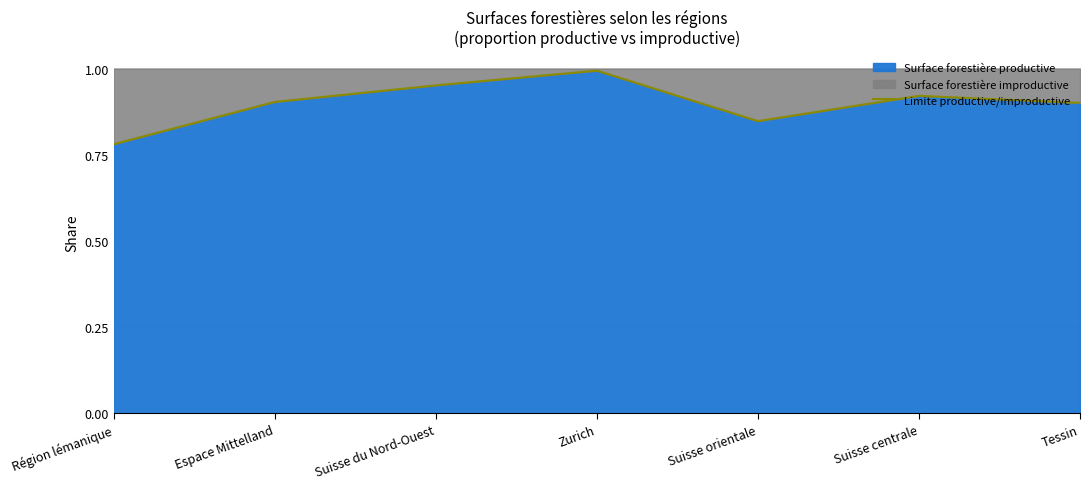

What position from the left is Suisse du Nord-Ouest?

3